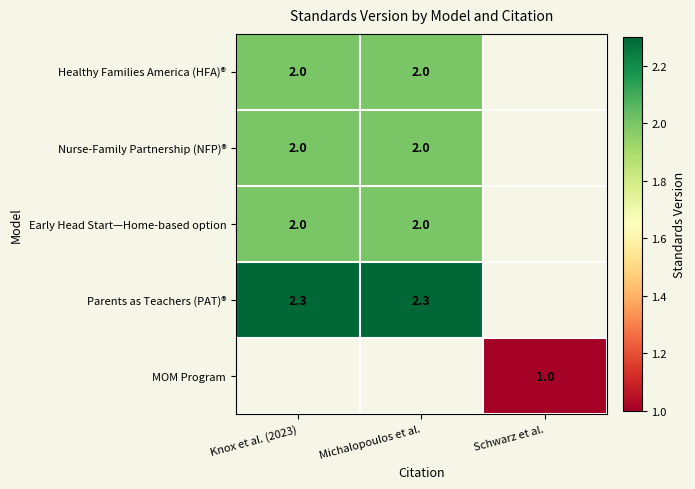

What is the sum of the Early Head Start—Home-based option values at Knox et al. (2023) and Michalopoulos et al.?

4.0